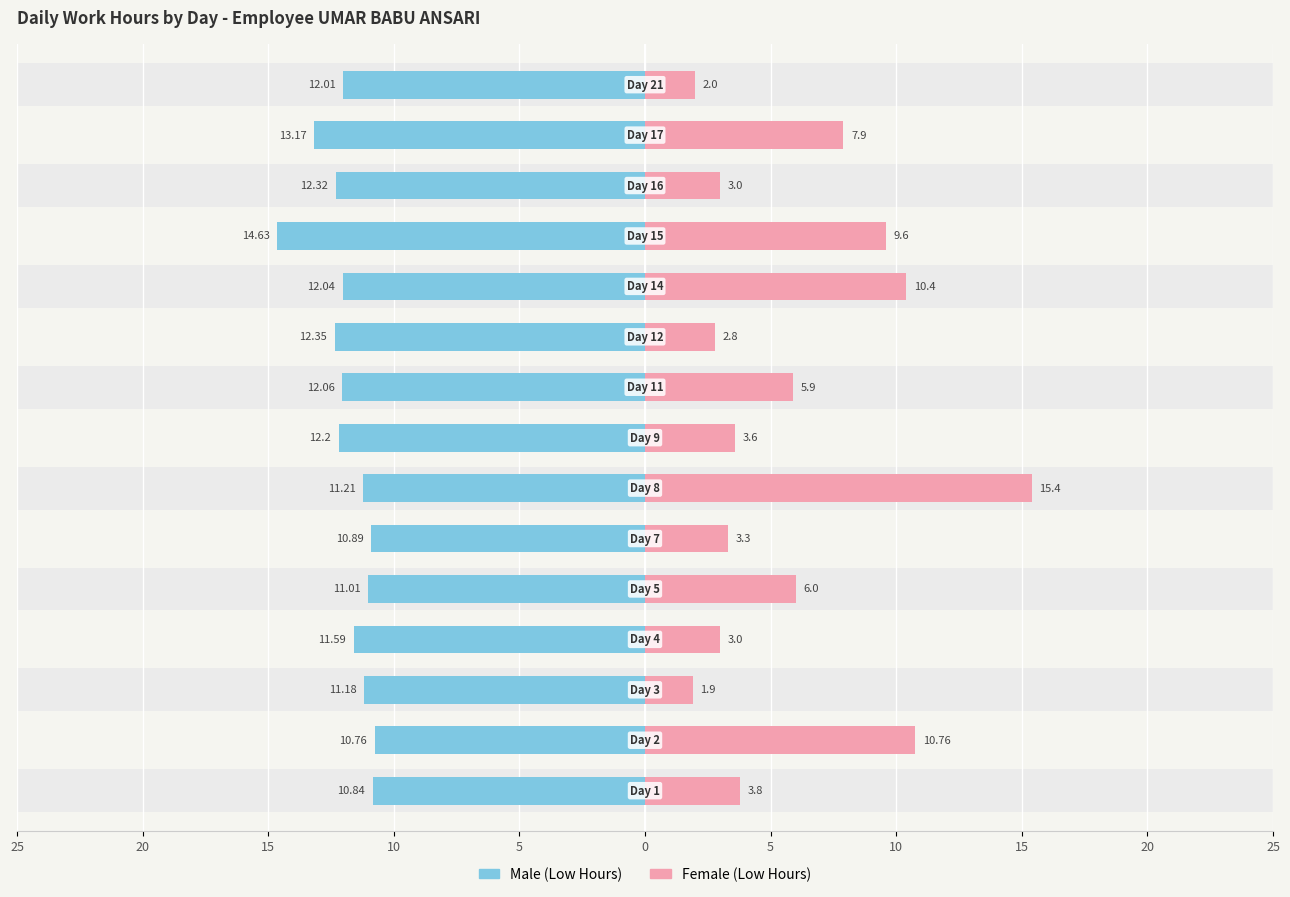

At 15, list the series in order from largest to smallest.

Female, Male